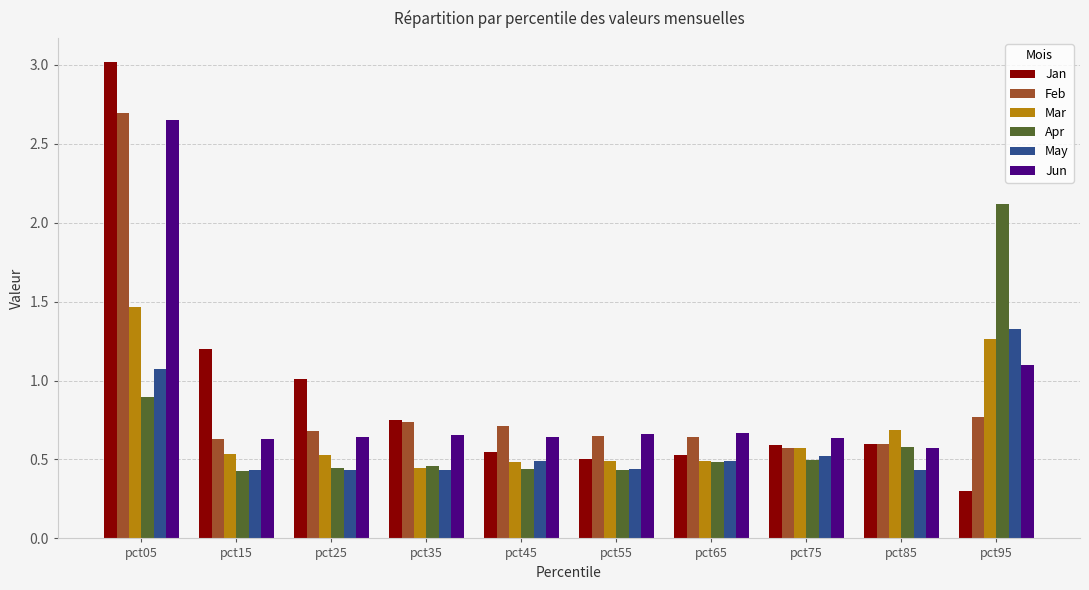

At which category does the chart reach its minimum across all series?

pct95